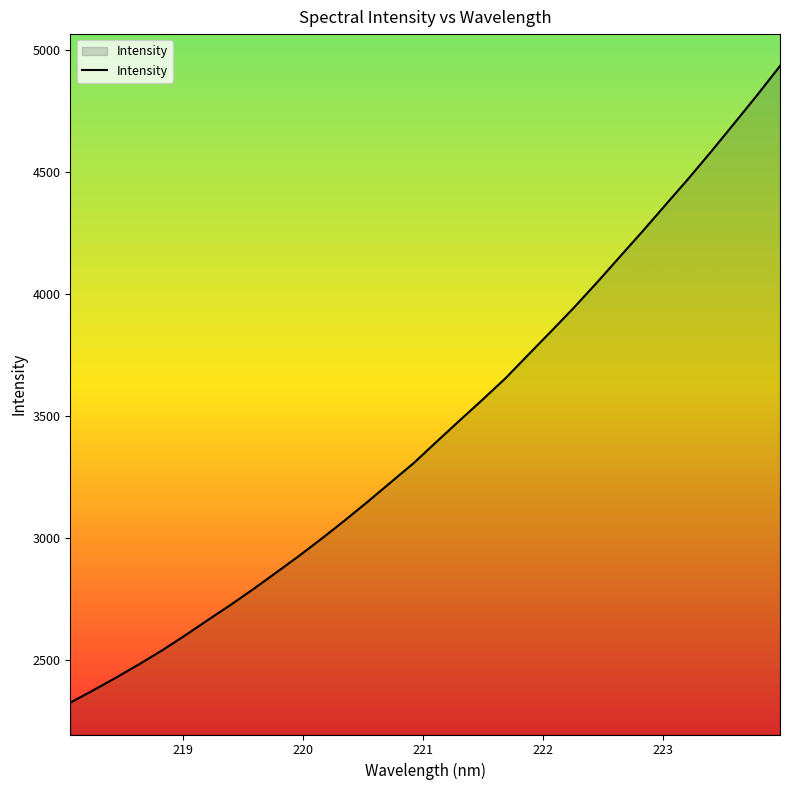

What is the greatest value displayed?

4934.0